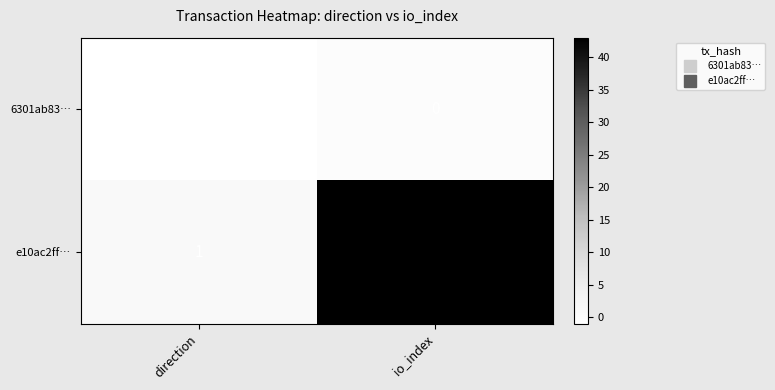

What is the difference between the e10ac2ff… values at direction and io_index?

42